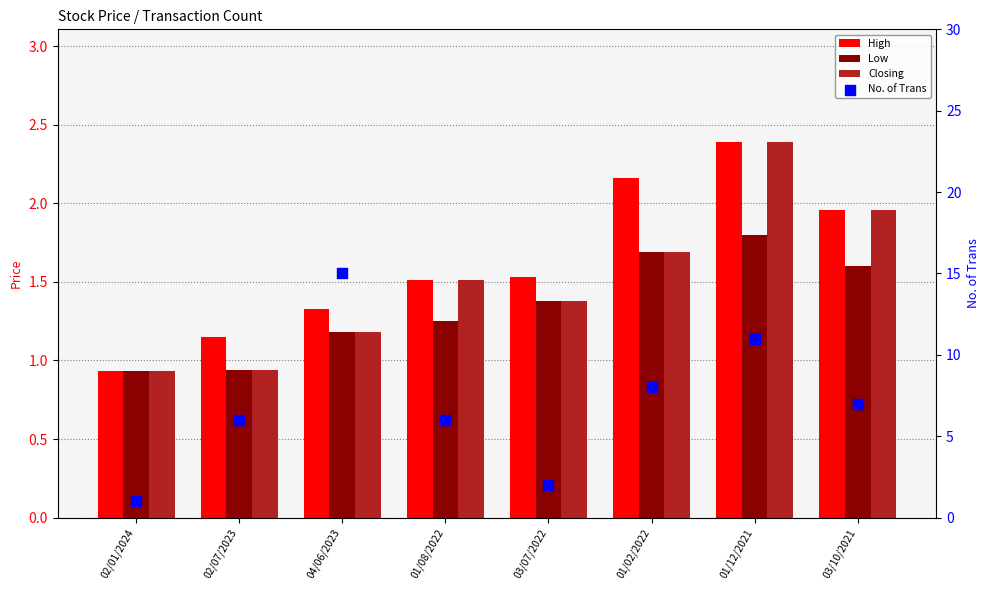

Is the value of No. of Trans at 02/01/2024 greater than the value of Closing at 03/07/2022?

No